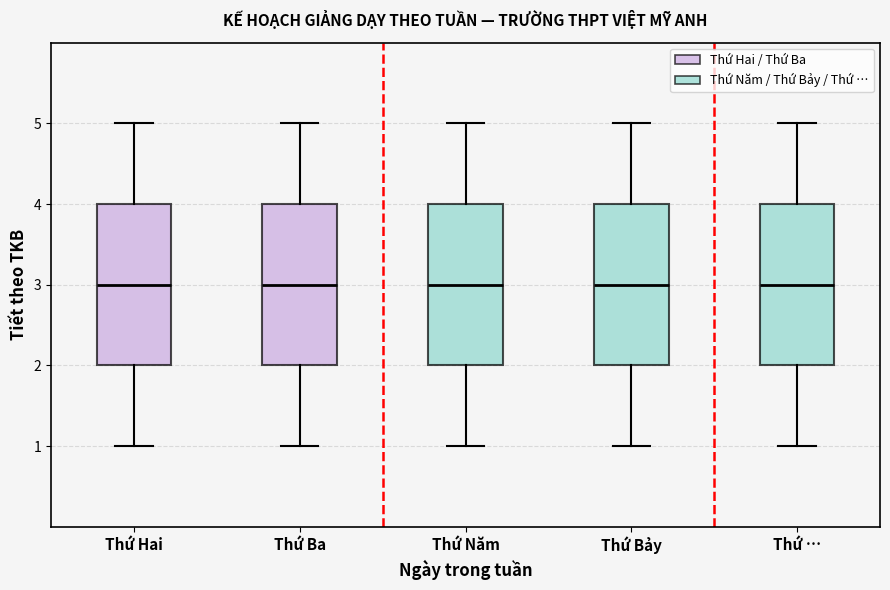

Reading left to right, read every box against the y-axis: the position of its median line, the range the box covers, and the ends of its whiskers. The values are not printed on the chart, so give them approximately, as read against the axis.

Thứ Hai: median 3, box 2 to 4, whiskers 1 to 5
Thứ Ba: median 3, box 2 to 4, whiskers 1 to 5
Thứ Năm: median 3, box 2 to 4, whiskers 1 to 5
Thứ Bảy: median 3, box 2 to 4, whiskers 1 to 5
Thứ …: median 3, box 2 to 4, whiskers 1 to 5